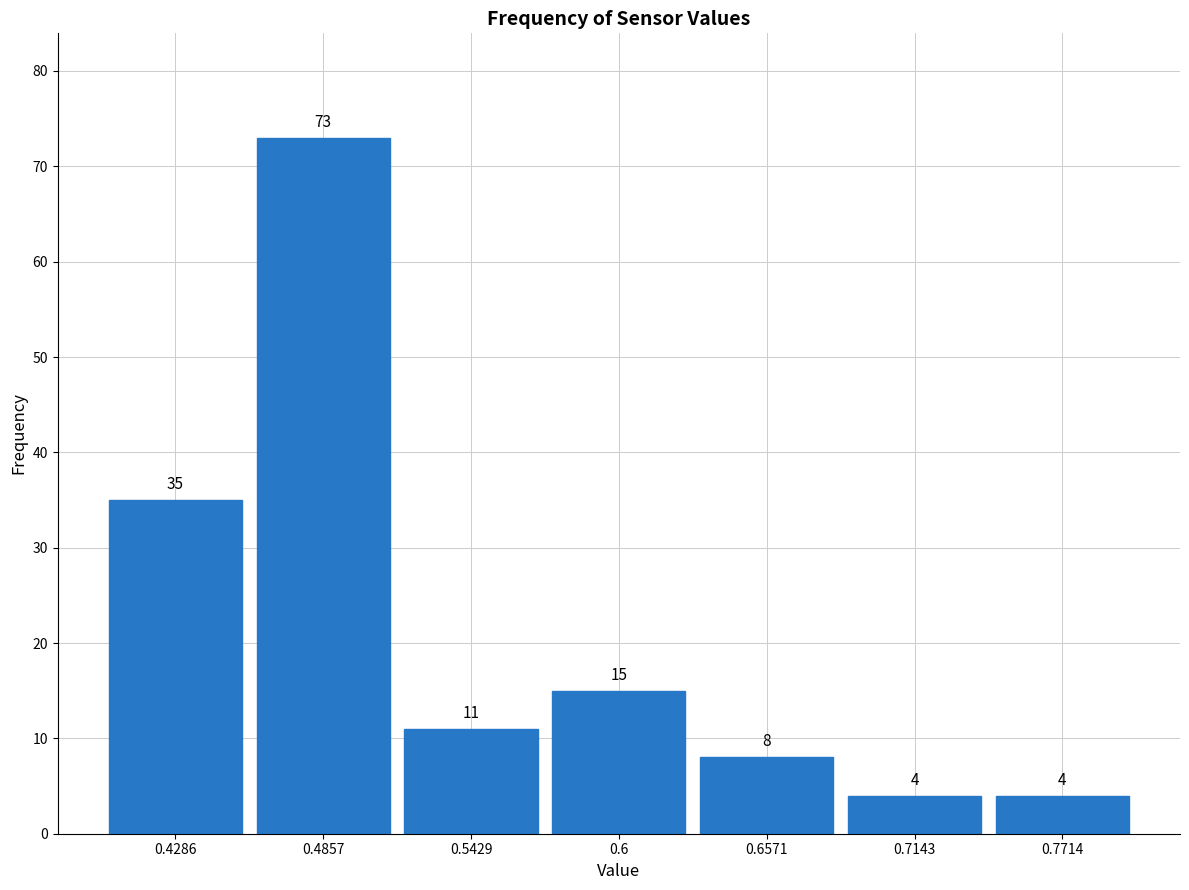

Reading left to right, list every bar in this chart as the range it spans on the x-axis followed by its height. The bar edges are not printed on the chart, so give them approximately, as read against the axis.

0.40 to 0.46: 35
0.46 to 0.51: 73
0.51 to 0.57: 11
0.57 to 0.63: 15
0.63 to 0.69: 8
0.69 to 0.74: 4
0.74 to 0.80: 4